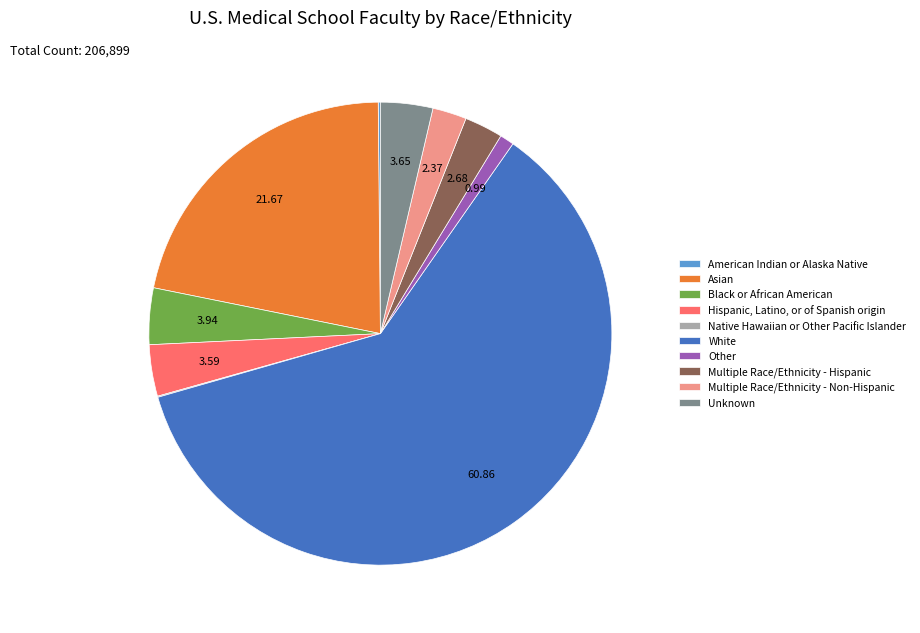

Which has a higher value, Multiple Race/Ethnicity - Non-Hispanic or Black or African American?

Black or African American